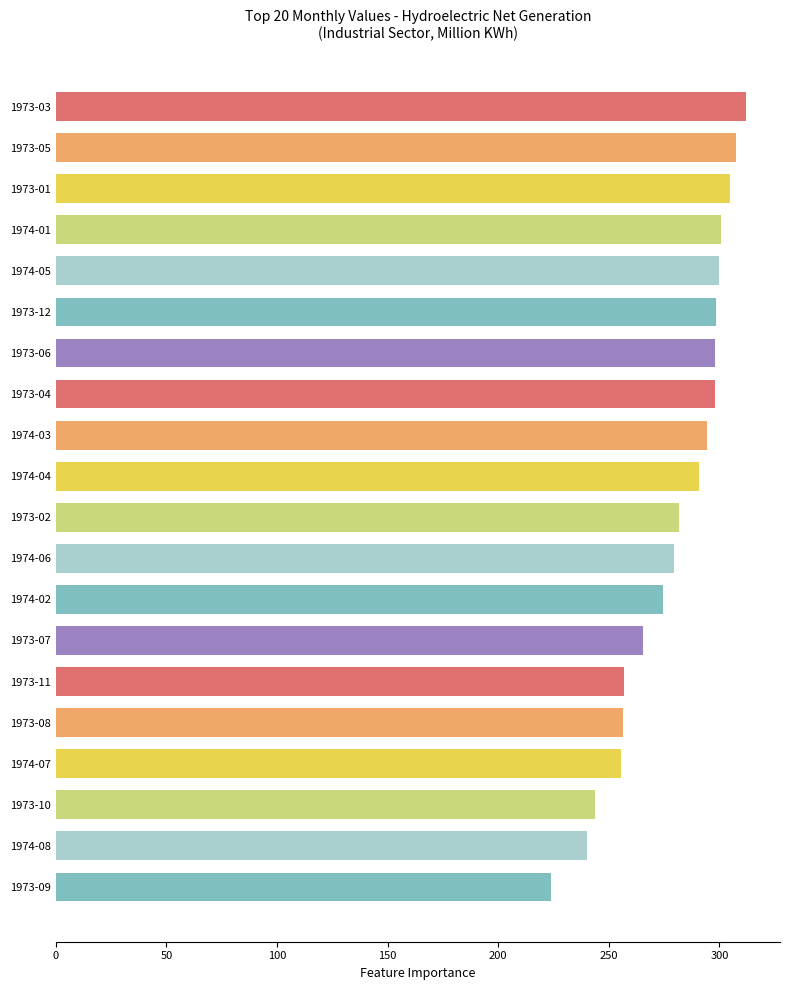

What is the maximum value shown in the chart?

311.8